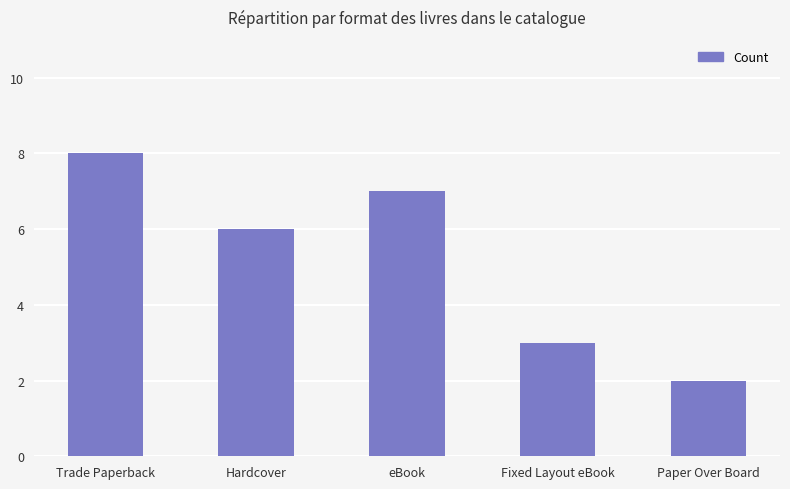

True or false: the data shows 6 at Hardcover.

True